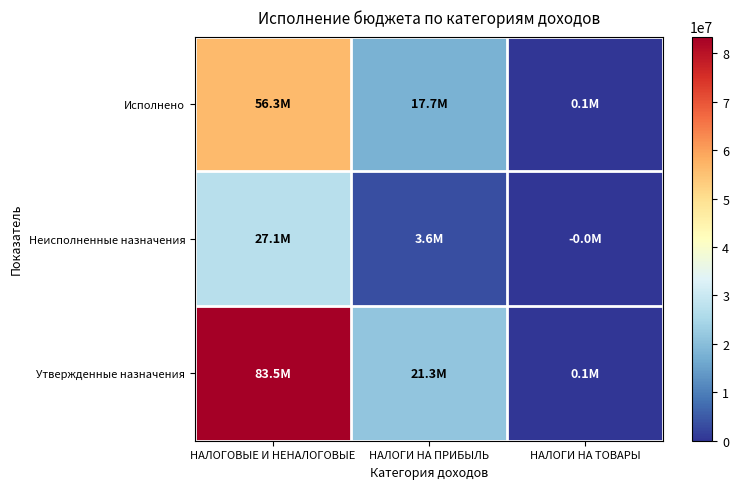

At НАЛОГИ НА ПРИБЫЛЬ, list the series in order from largest to smallest.

Утвержденные назначения, Исполнено, Неисполненные назначения